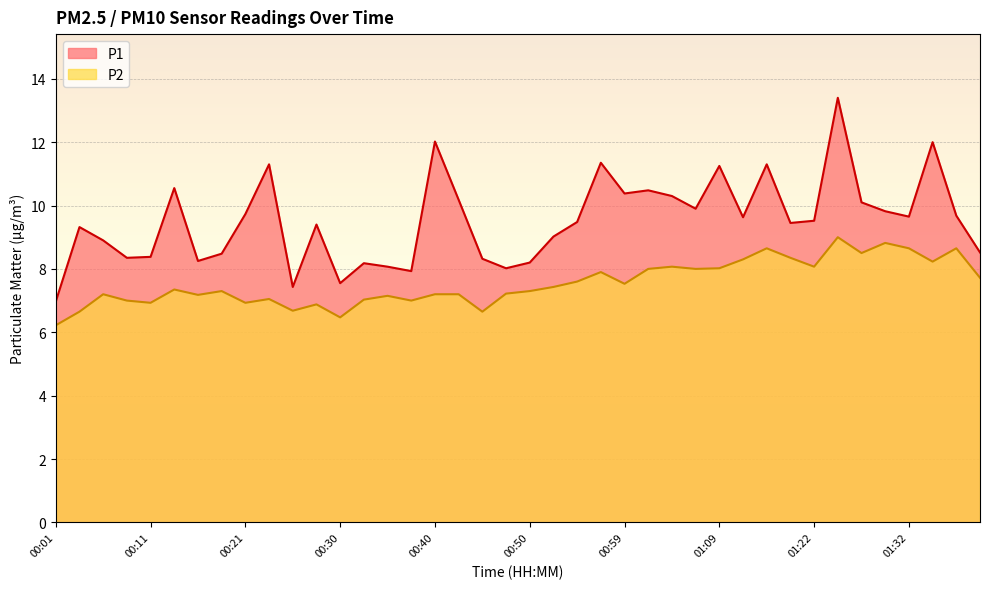

What position from the left is 00:37?

16